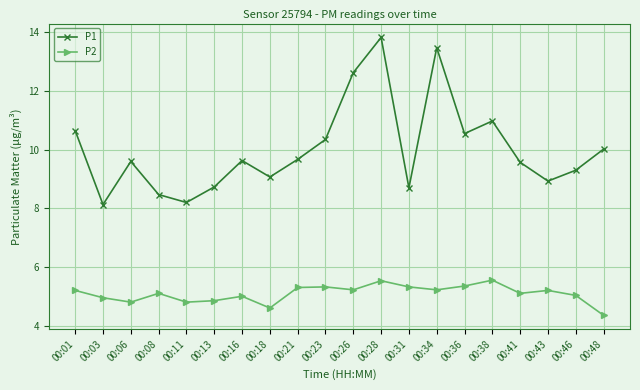

What is the total value across all series at 00:31?

14.0